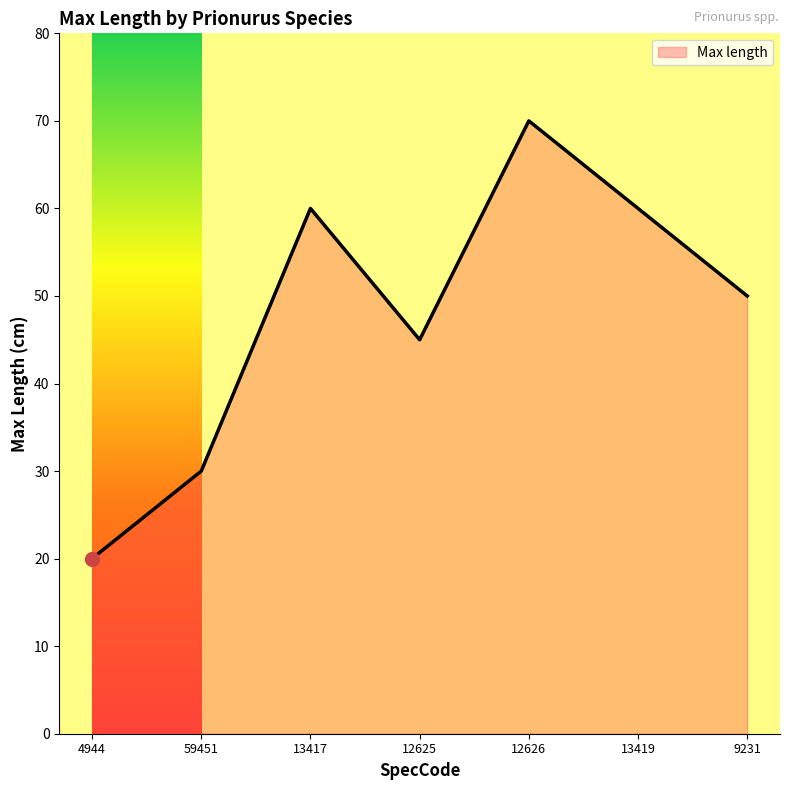

How many interior local peaks (higher than both neighbors) does the data have?

2